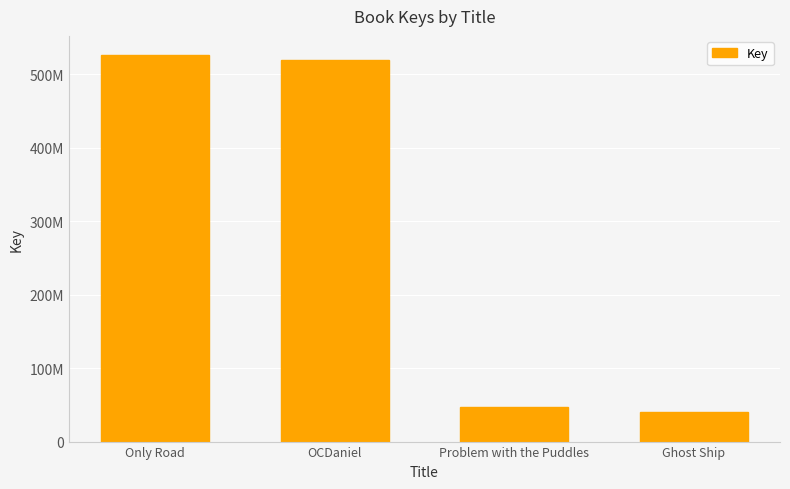

Does the chart contain any negative values?

No